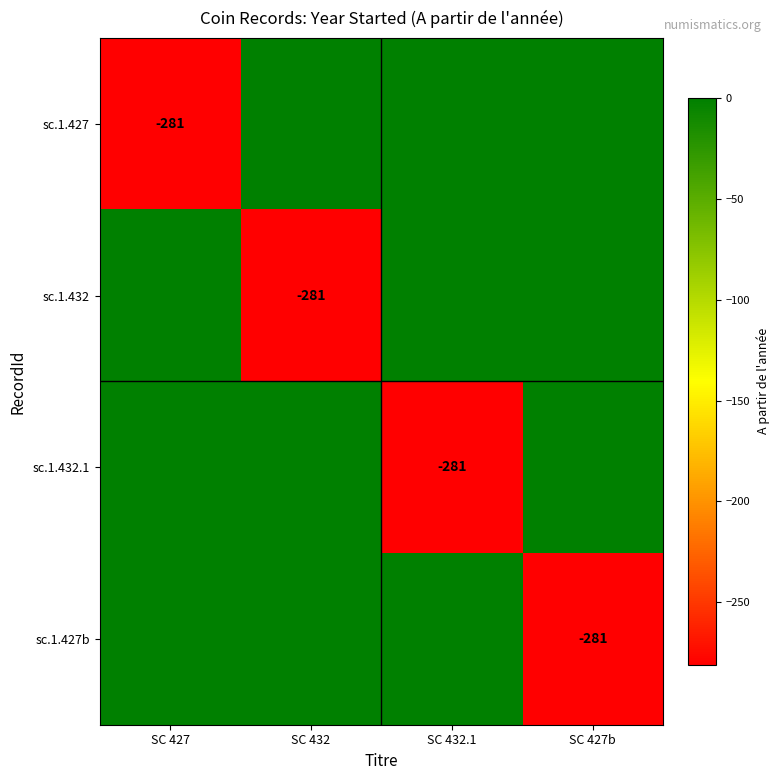

Which series has the largest range (max minus min)?

sc.1.427